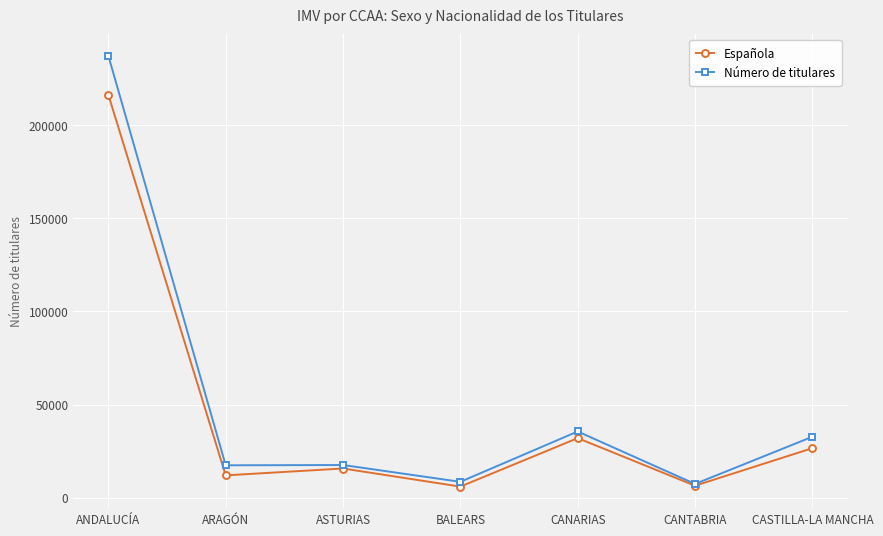

List the series in order of their overall mean, highest first.

Número de titulares, Española